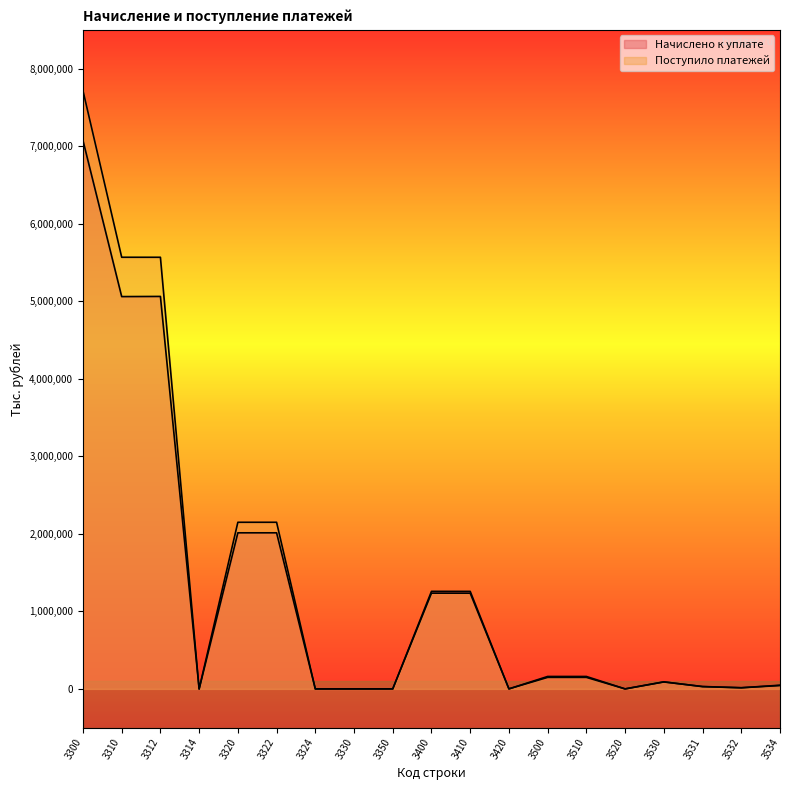

What is the total value across all series at 3310?

10626572